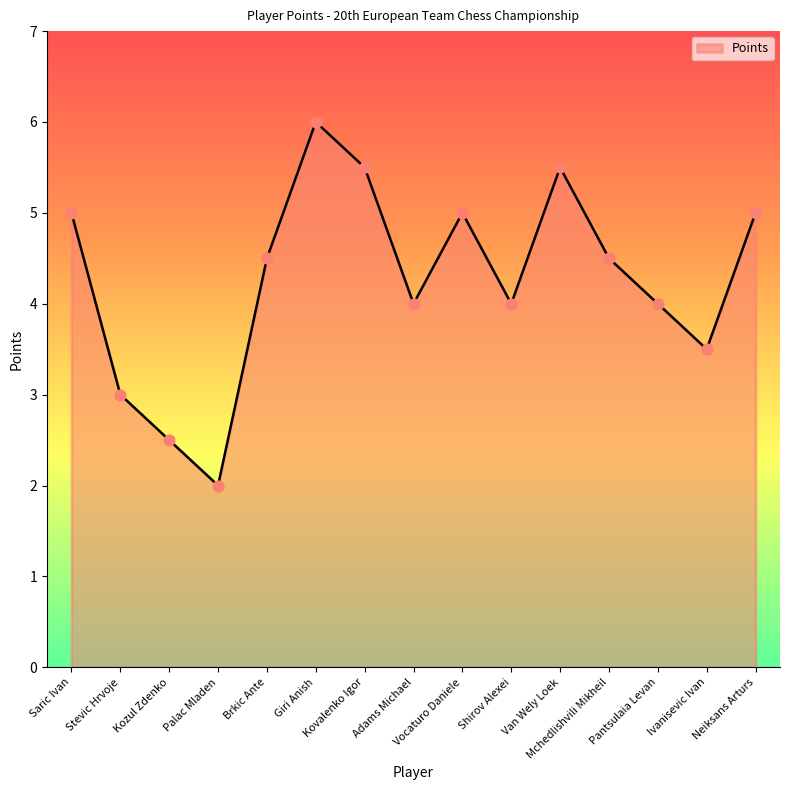

What is the change in value from Shirov Alexei to Neiksans Arturs?

+1.0